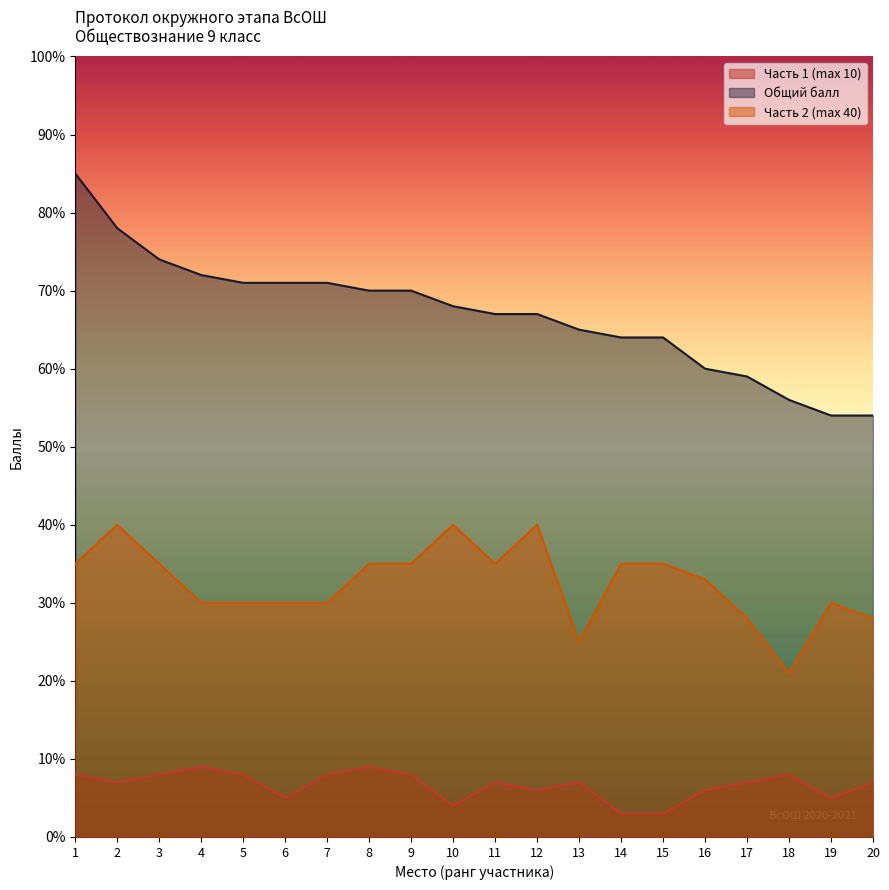

What is the sum of the Часть 2 (max 40) values at 12 and 8?

75